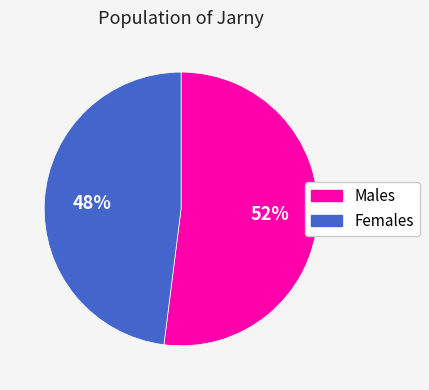

Is there a majority slice in this chart?

Yes